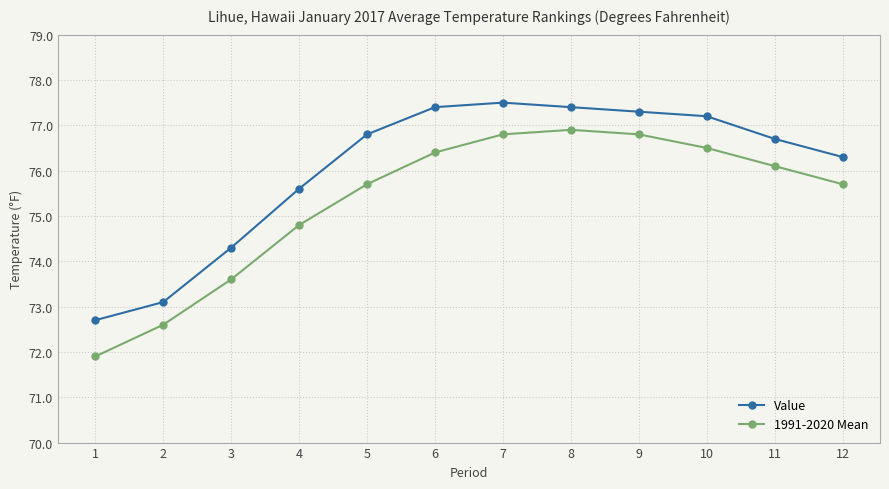

Between 4 and 8, which series saw the biggest shift?

1991-2020 Mean